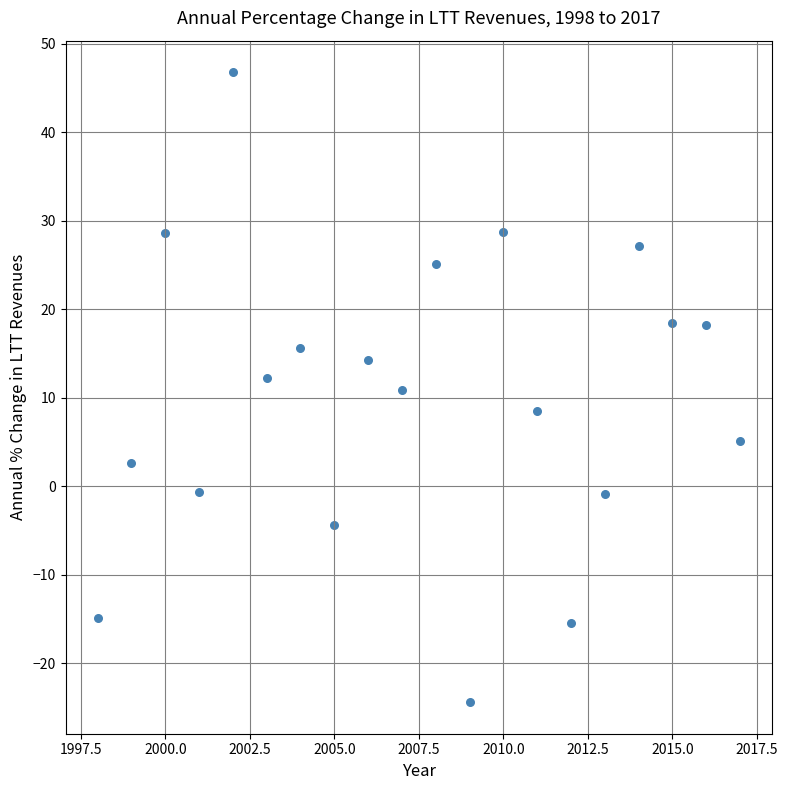

What is the range of X values (max minus min)?

19.0